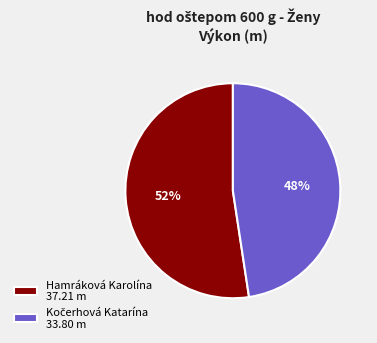

Count the number of slices in the pie.

2